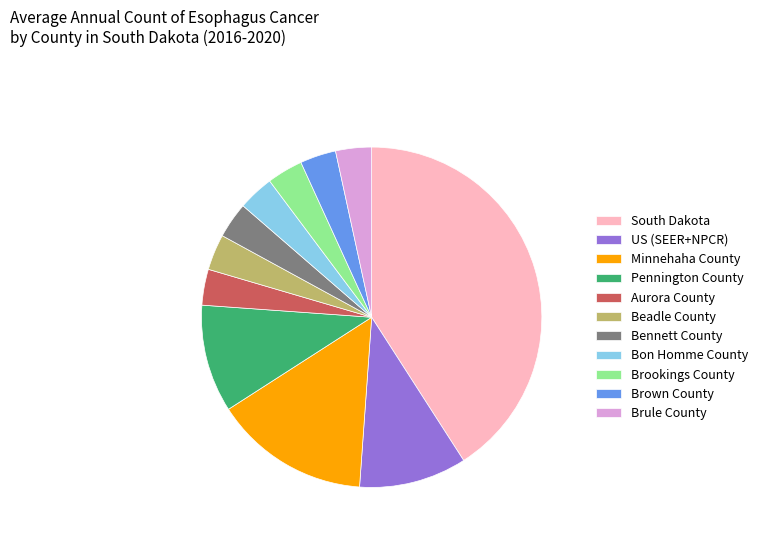

The Aurora County slice represents 3% of the pie. True or false?

True